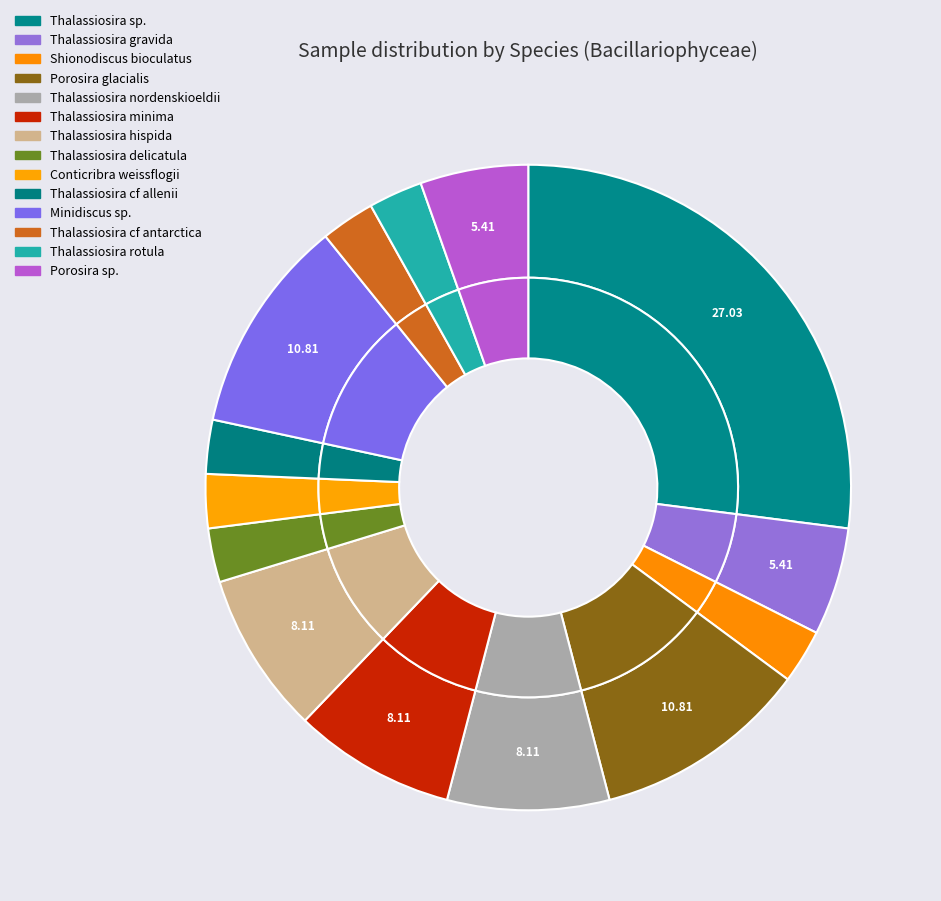

Is there any slice that represents more than half of the pie?

No